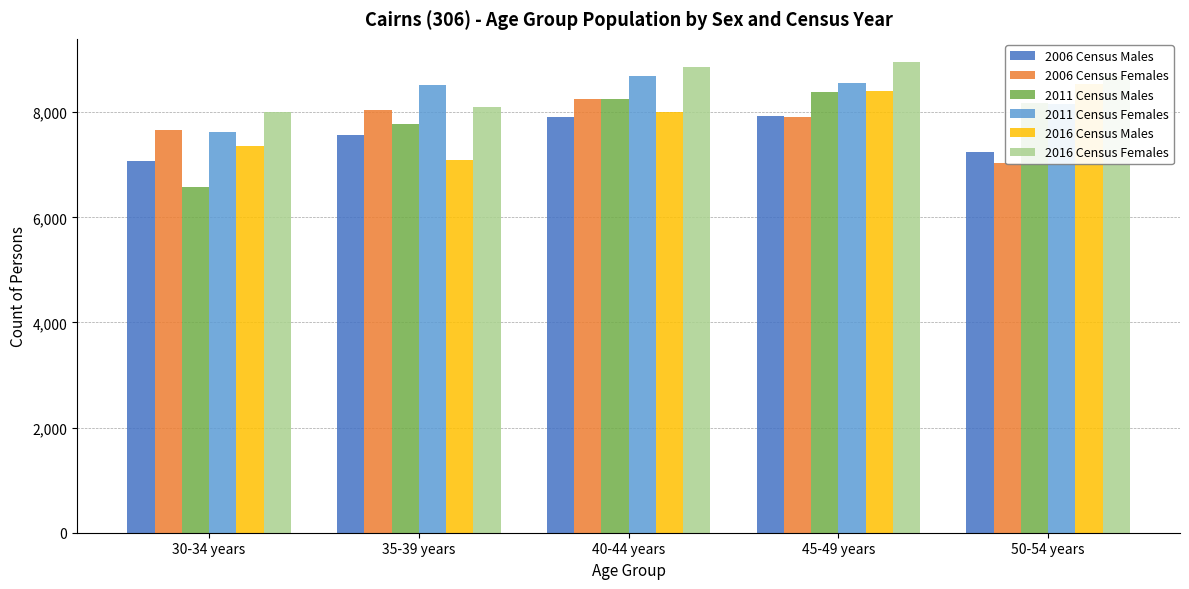

What are all the series names shown in the legend?

2006 Census Males, 2006 Census Females, 2011 Census Males, 2011 Census Females, 2016 Census Males, 2016 Census Females